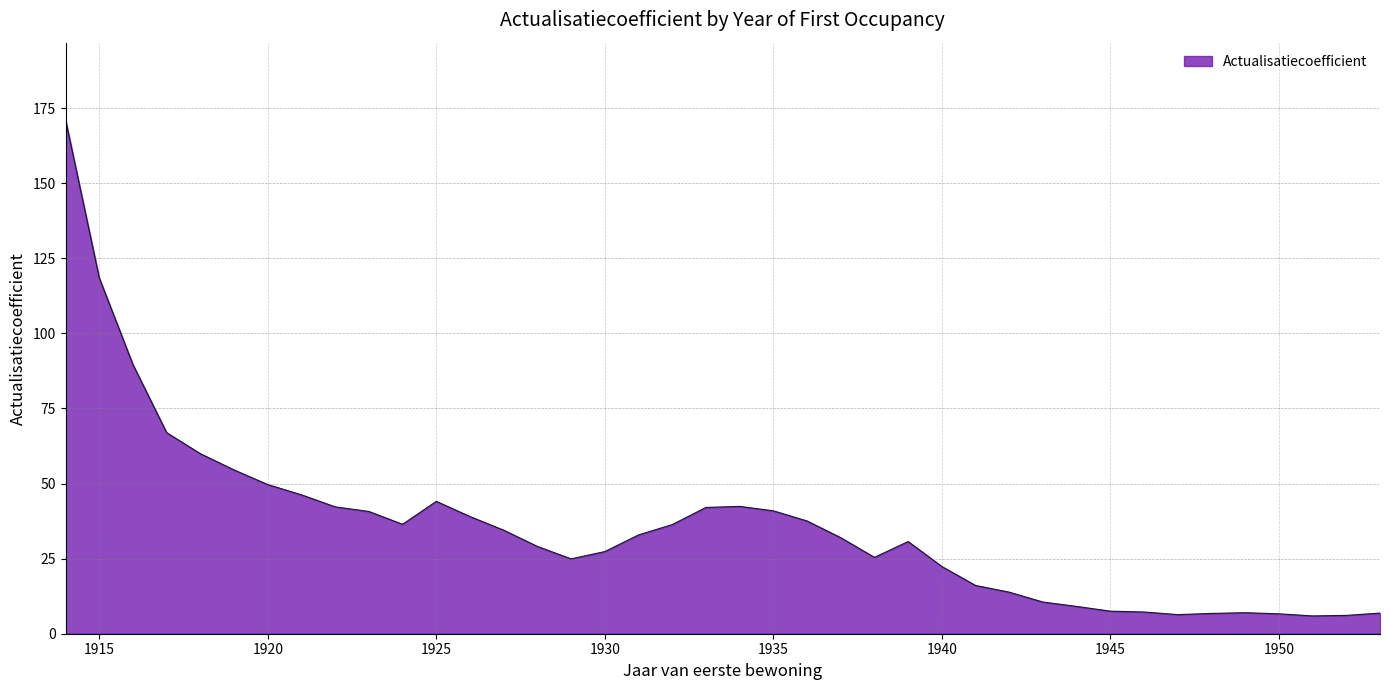

What is the difference between the maximum and minimum values?

165.2